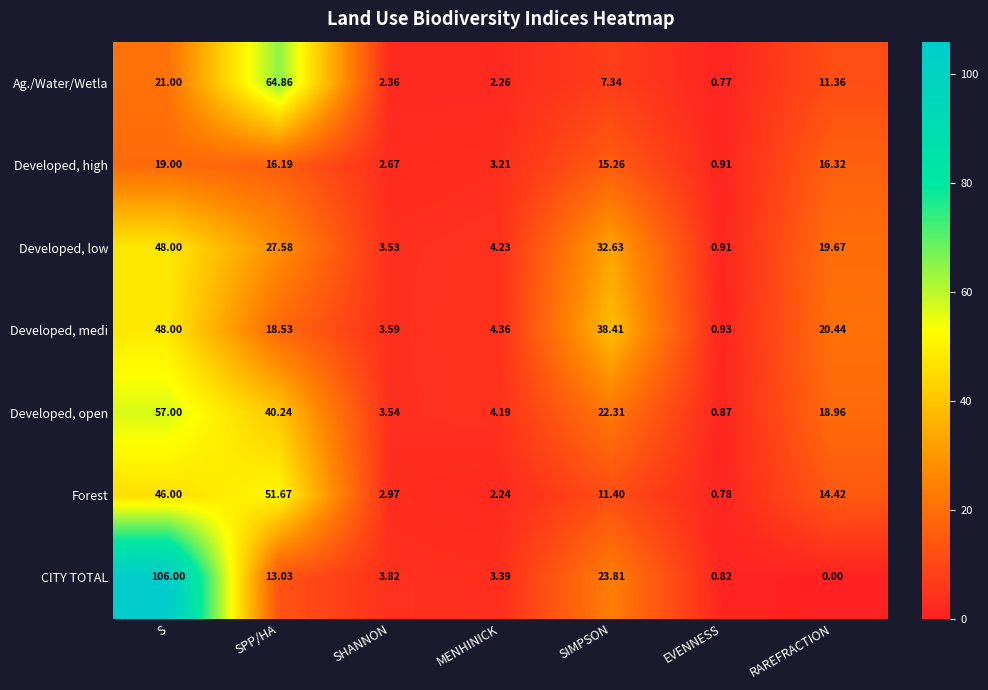

Which series has the widest spread of values?

CITY TOTAL